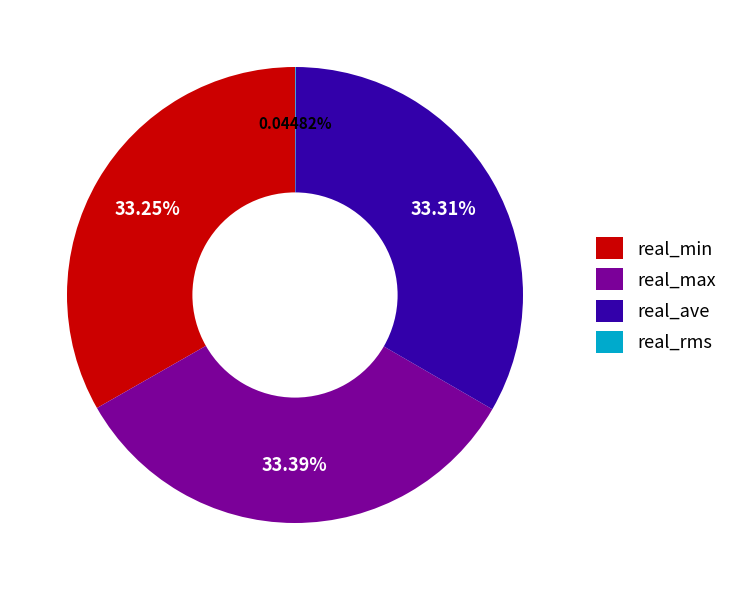

Combined, do real_max and real_ave account for over 50%?

Yes